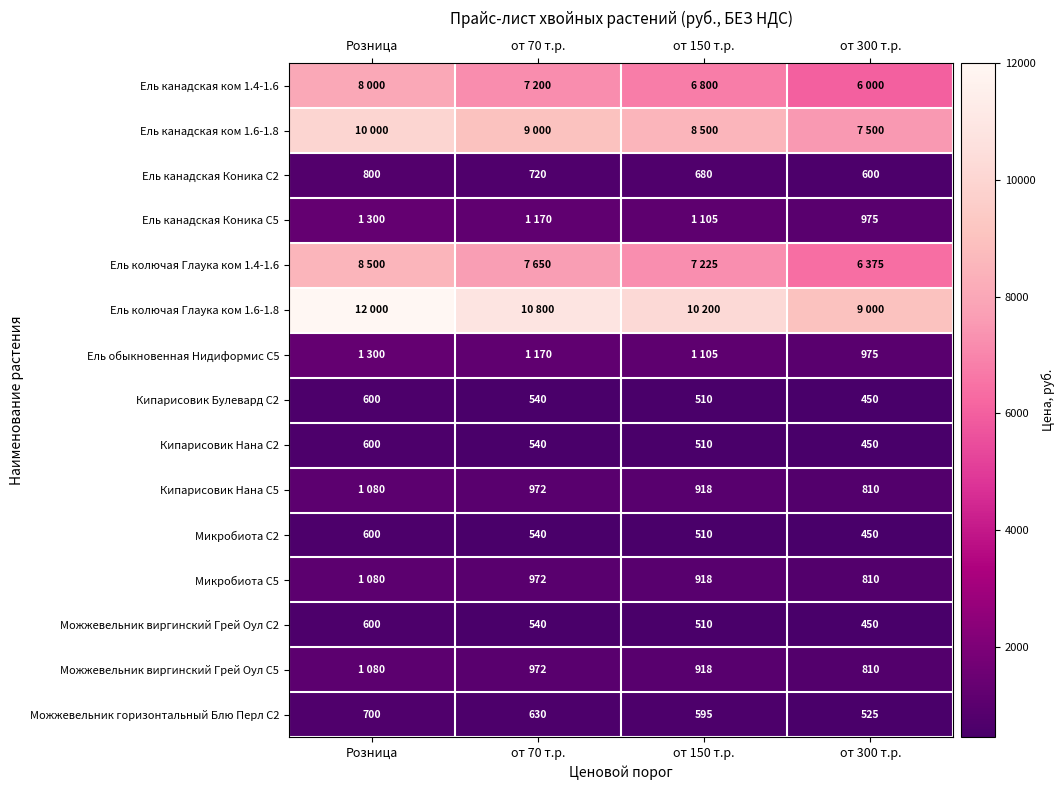

What is the difference between the maximum and minimum values in the Кипарисовик Булевард С2 series?

150